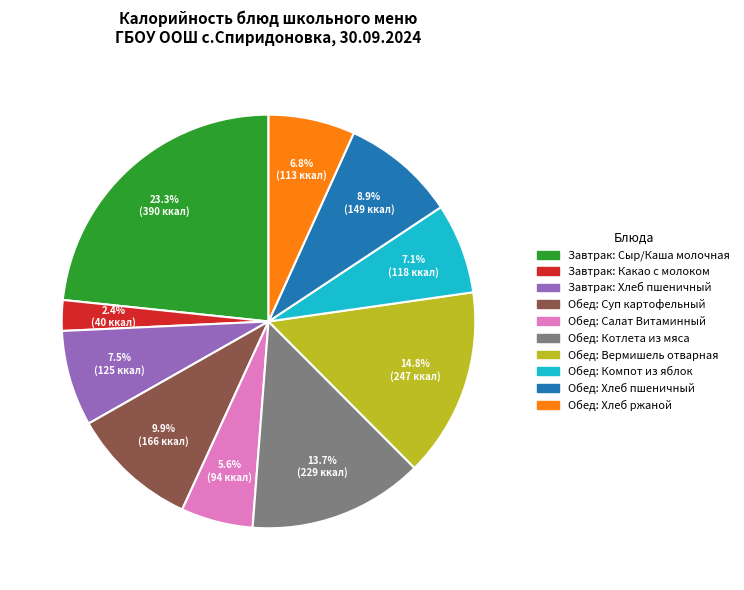

What is the ratio of the value at Завтрак: Хлеб пшеничный to the value at Обед: Компот из яблок?

1.1